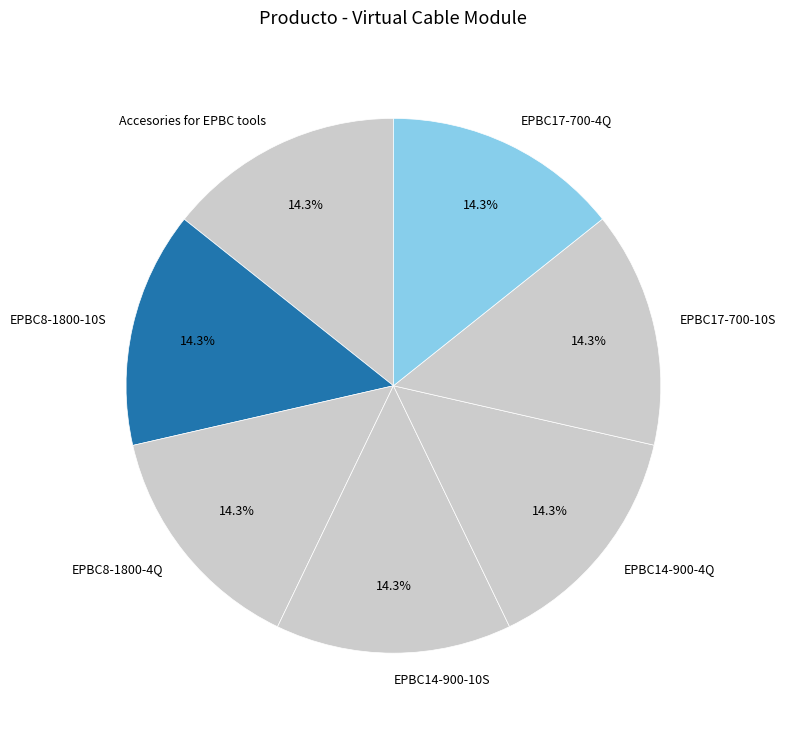

Is there any slice that represents more than half of the pie?

No